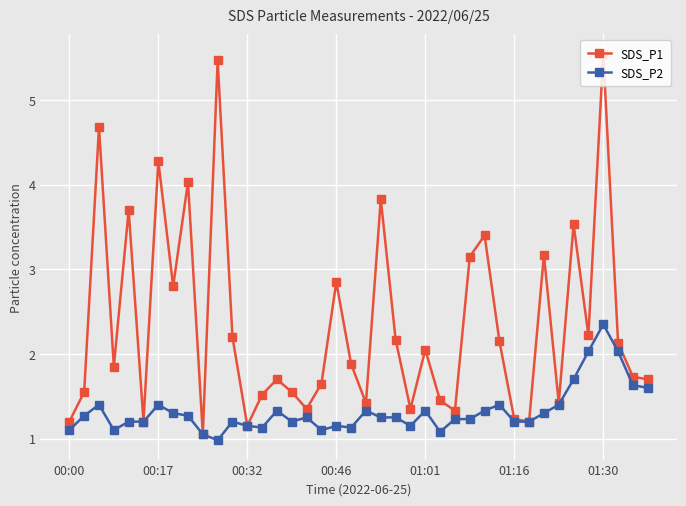

What is the maximum value for SDS_P2?

2.4